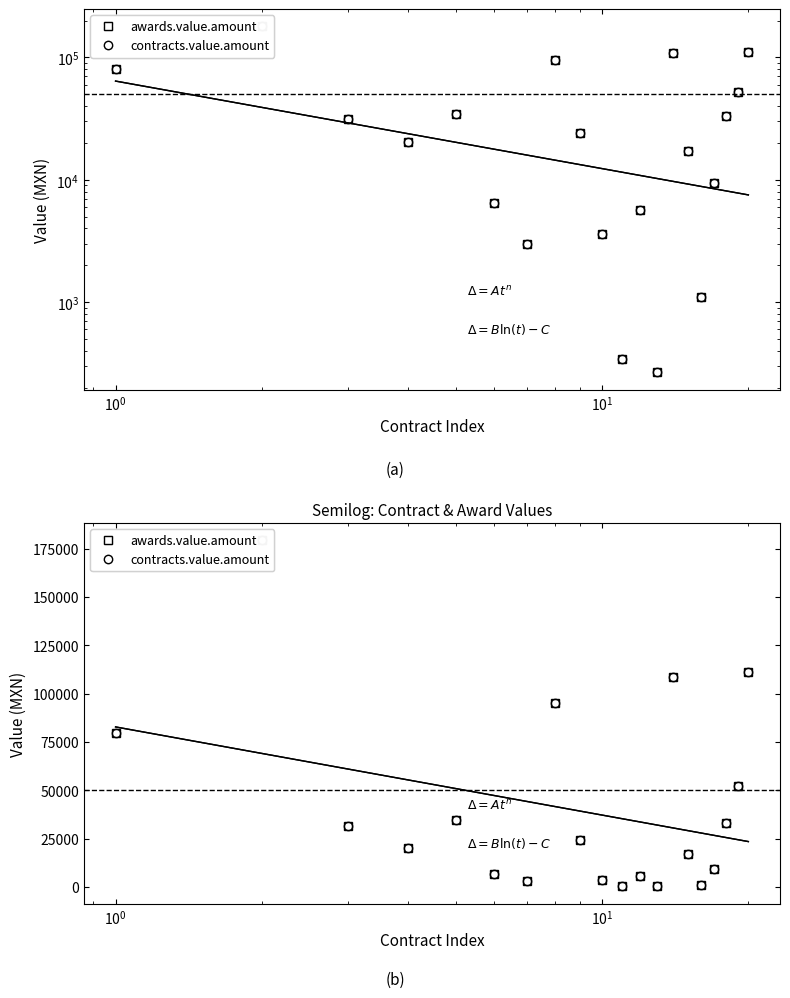

True or false: contracts.value.amount and awards.value.amount intersect in this chart.

False